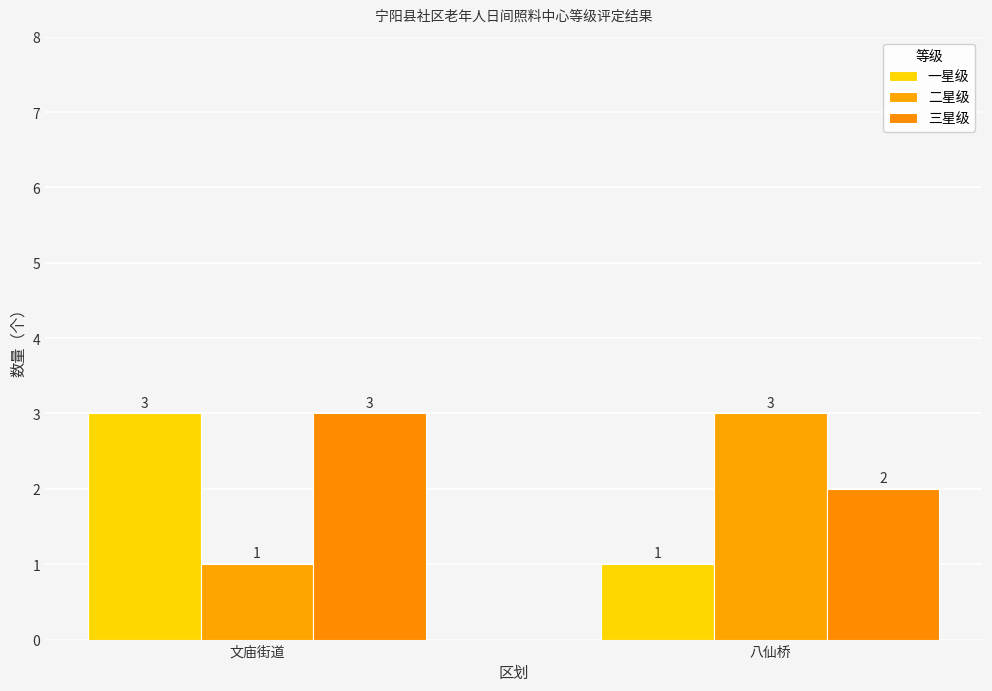

What is the difference between the 一星级 values at 文庙街道 and 八仙桥?

2